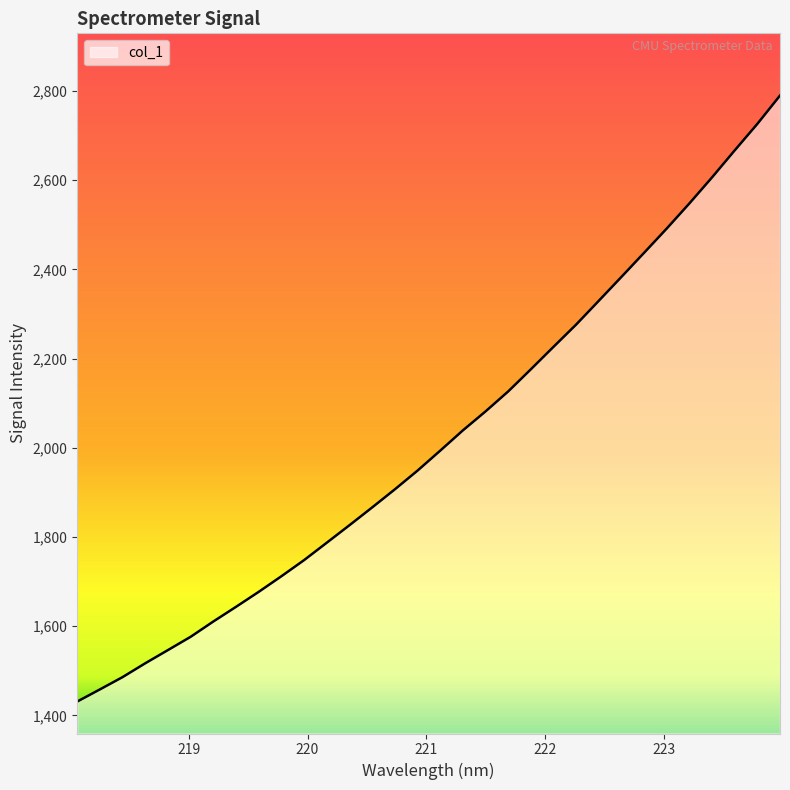

What is the minimum value shown in the chart?

1431.0